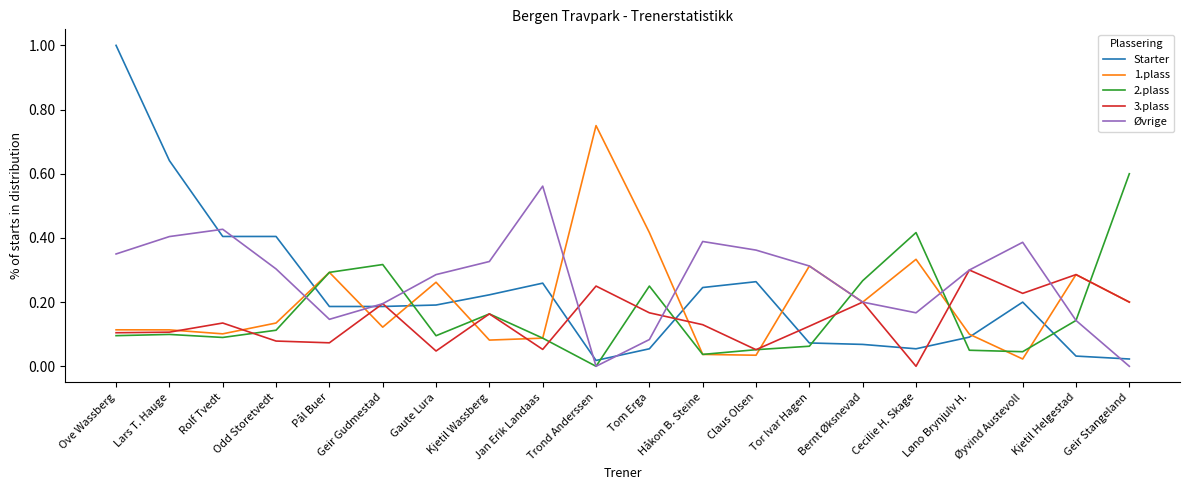

At which category is the sum across all series the highest?

Ove Wassberg